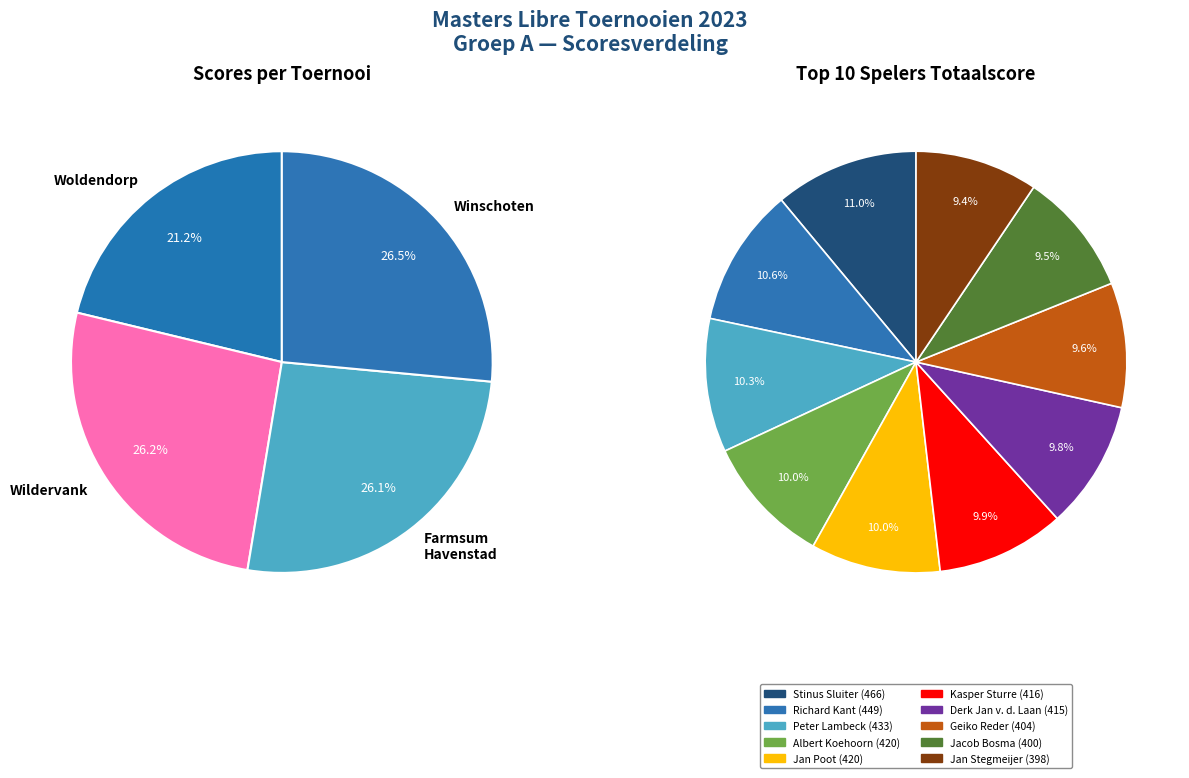

Does Henk Mattheyssen represent more than half of the total?

No